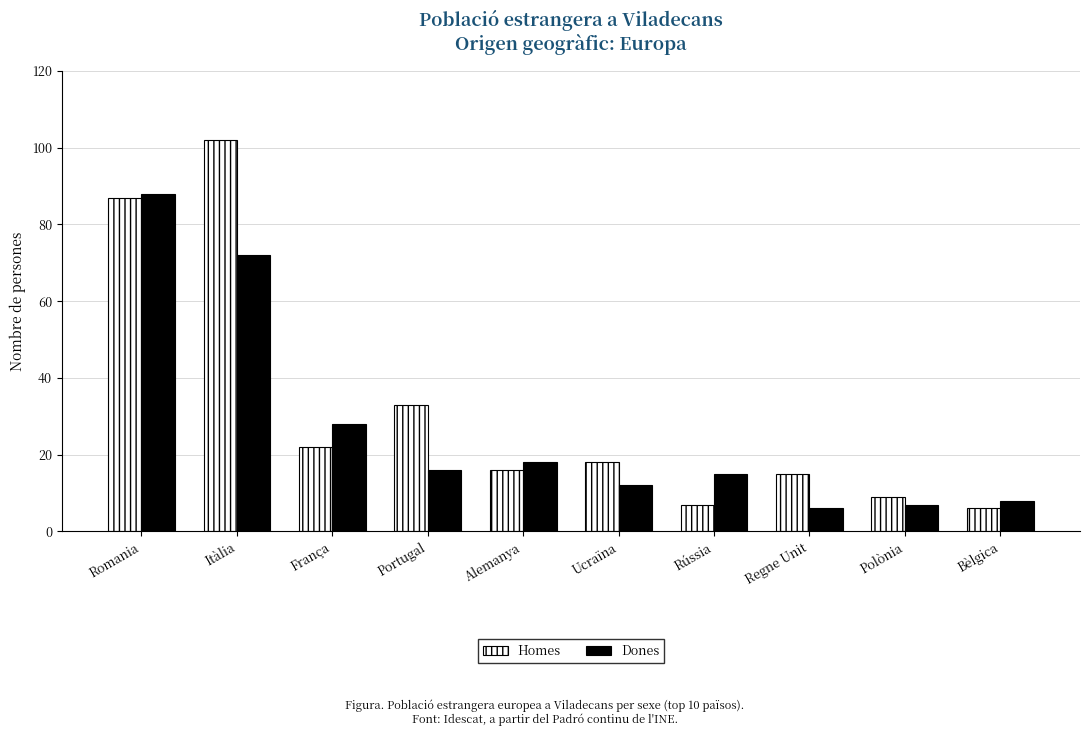

List the series in order of their peak value, lowest first.

Dones, Homes